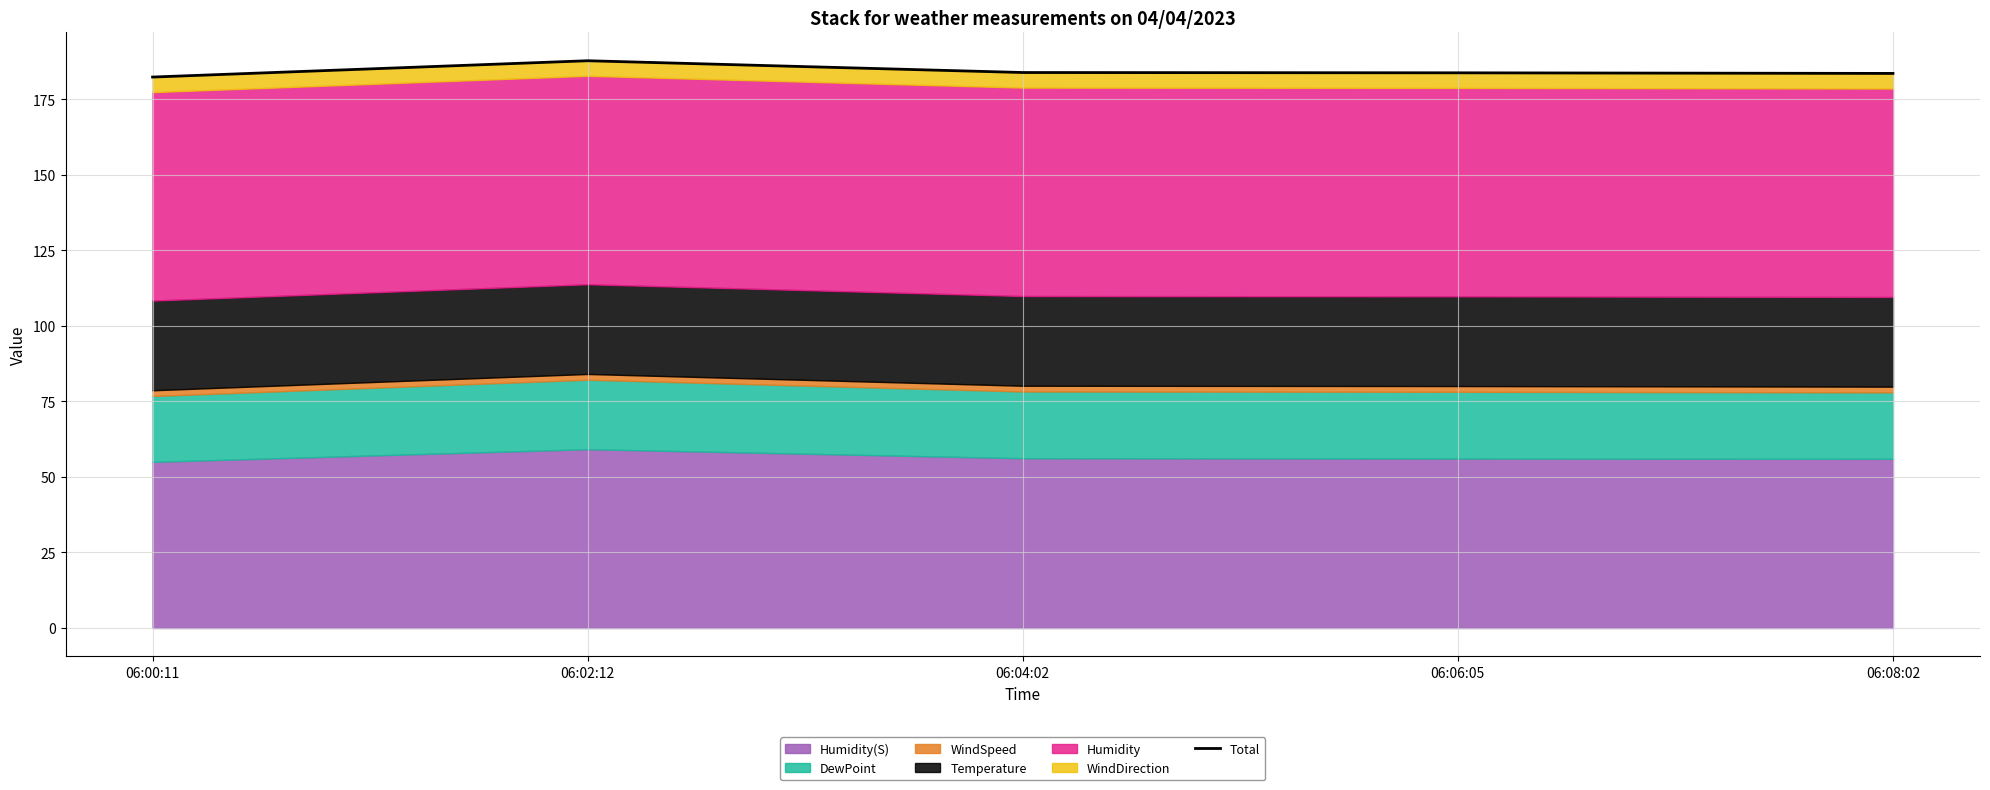

What is the ratio of the value at 06:04:02 to the value at 06:02:12?

1.0